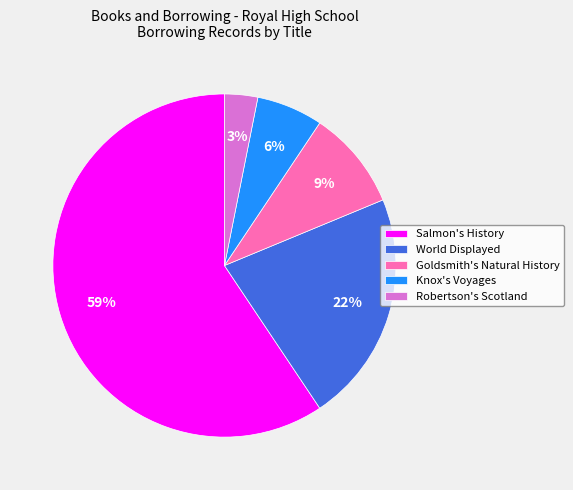

To the nearest percent, what percentage of the pie is Robertson's Scotland?

3%